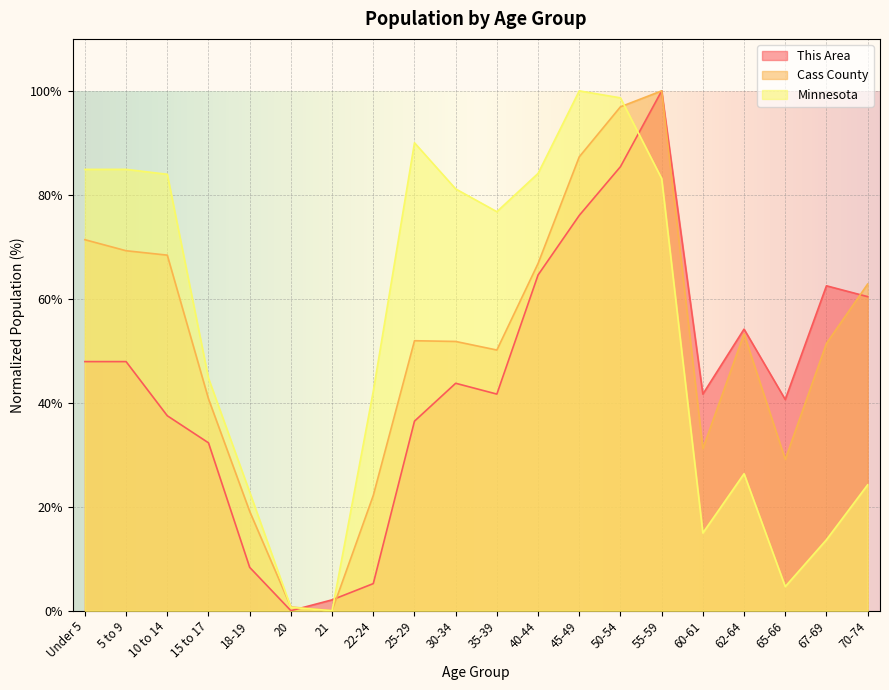

Reading right to left, list all the values displayed in this chart.

This Area: 70-74=60.4	67-69=62.5	65-66=40.6	62-64=54.2	60-61=41.7	55-59=100.0	50-54=85.4	45-49=76.0	40-44=64.6	35-39=41.7	30-34=43.8	25-29=36.5	22-24=5.2	21=2.1	20=0.0	18-19=8.3	15 to 17=32.3	10 to 14=37.5	5 to 9=47.9	Under 5=47.9
Cass County: 70-74=62.8	67-69=51.4	65-66=29.1	62-64=53.3	60-61=31.2	55-59=100.0	50-54=96.9	45-49=87.3	40-44=66.8	35-39=50.1	30-34=51.8	25-29=51.9	22-24=22.2	21=0.0	20=0.7	18-19=19.1	15 to 17=40.8	10 to 14=68.4	5 to 9=69.2	Under 5=71.4
Minnesota: 70-74=24.2	67-69=13.7	65-66=4.6	62-64=26.3	60-61=14.9	55-59=83.1	50-54=98.7	45-49=100.0	40-44=84.1	35-39=76.8	30-34=81.1	25-29=90.0	22-24=42.2	21=0.0	20=0.6	18-19=22.8	15 to 17=44.7	10 to 14=84.0	5 to 9=84.9	Under 5=84.9